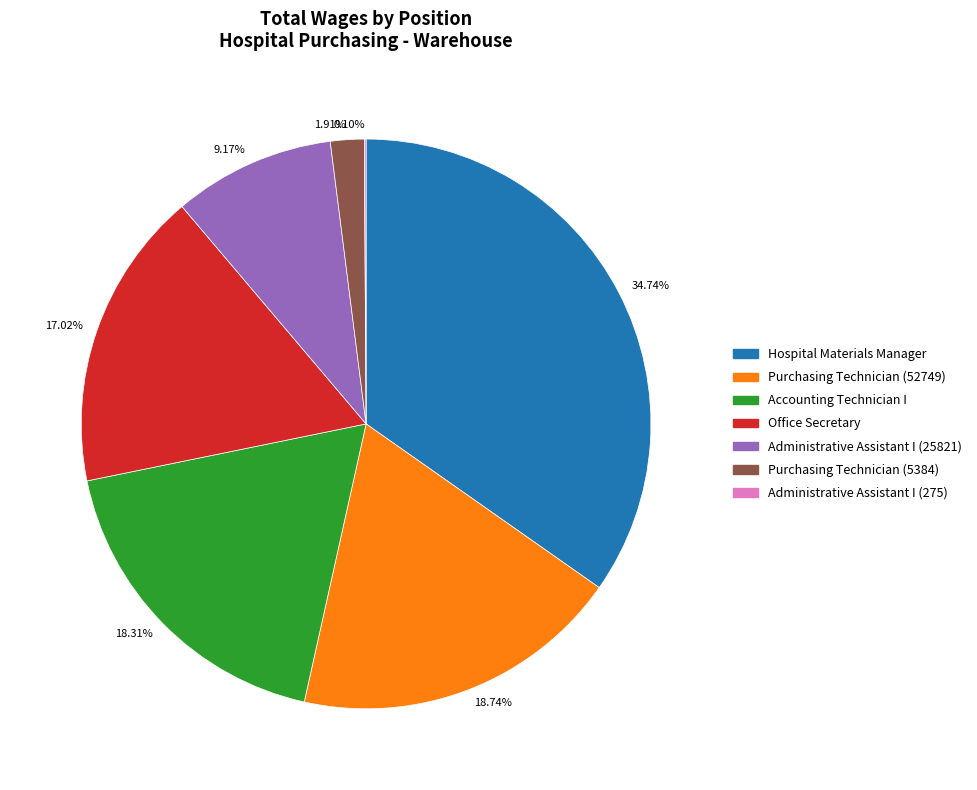

Does any single category account for the majority?

No